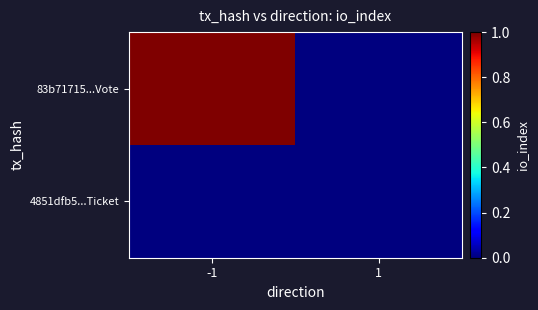

What is the total value across all series at -1?

1